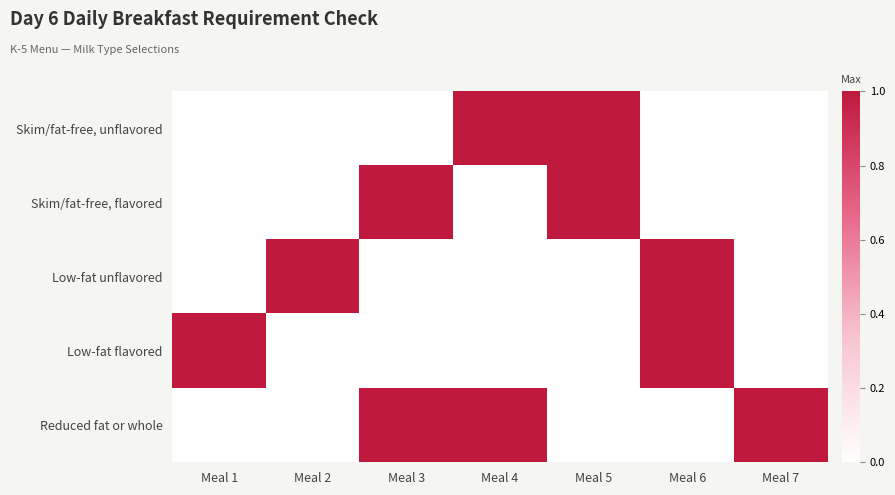

Which label corresponds to the largest value in the chart?

Meal 4